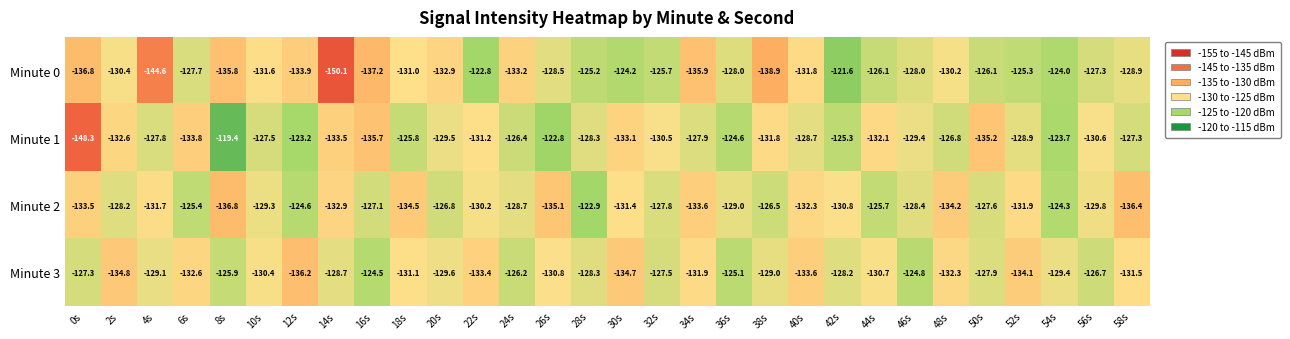

Which series has the widest spread of values?

Minute 1